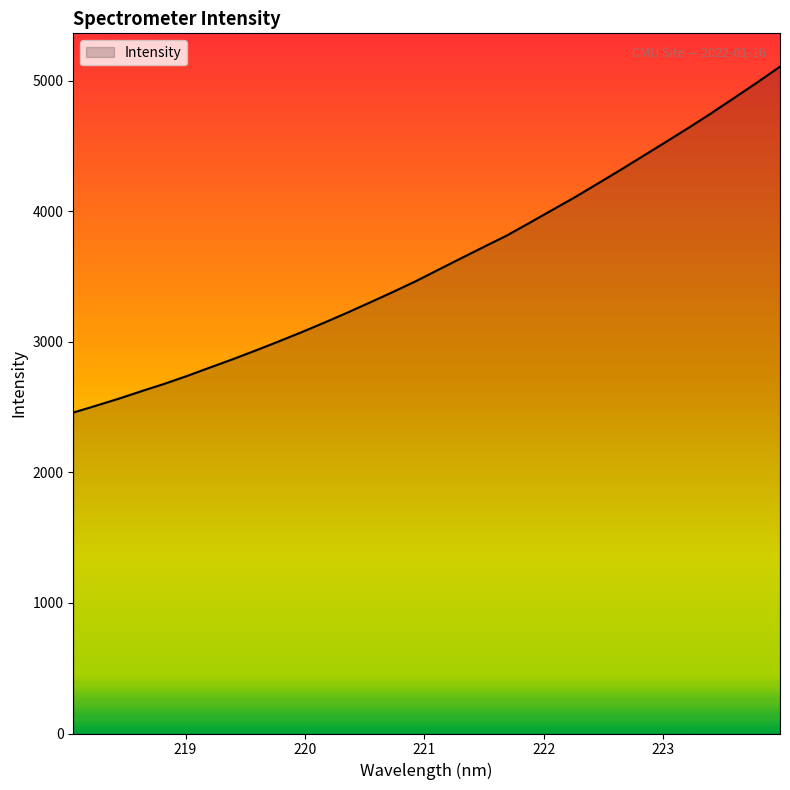

True or false: the data has more than 2 interior local peaks.

False